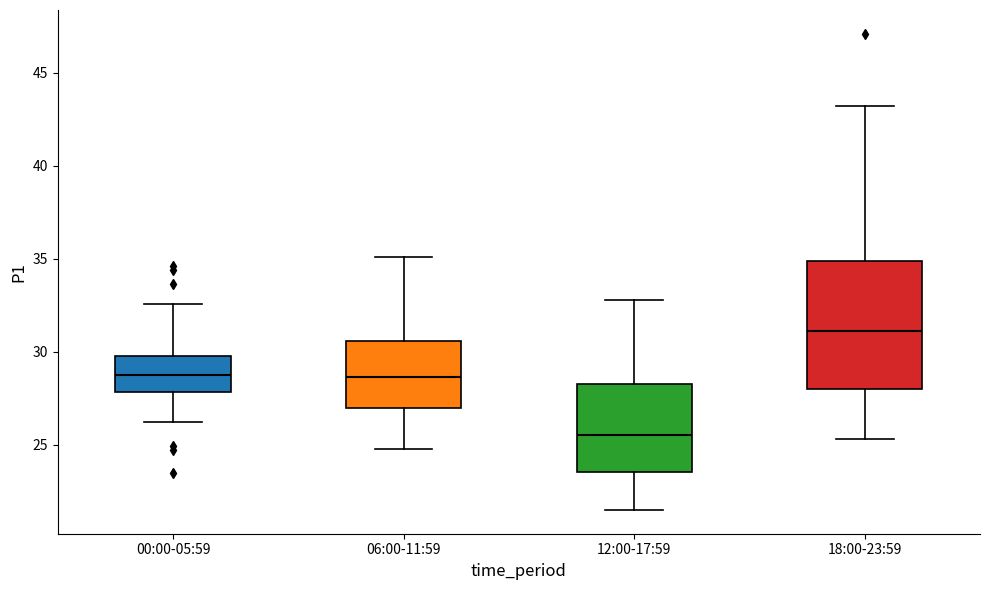

Which box's median line is the lowest?

12:00-17:59